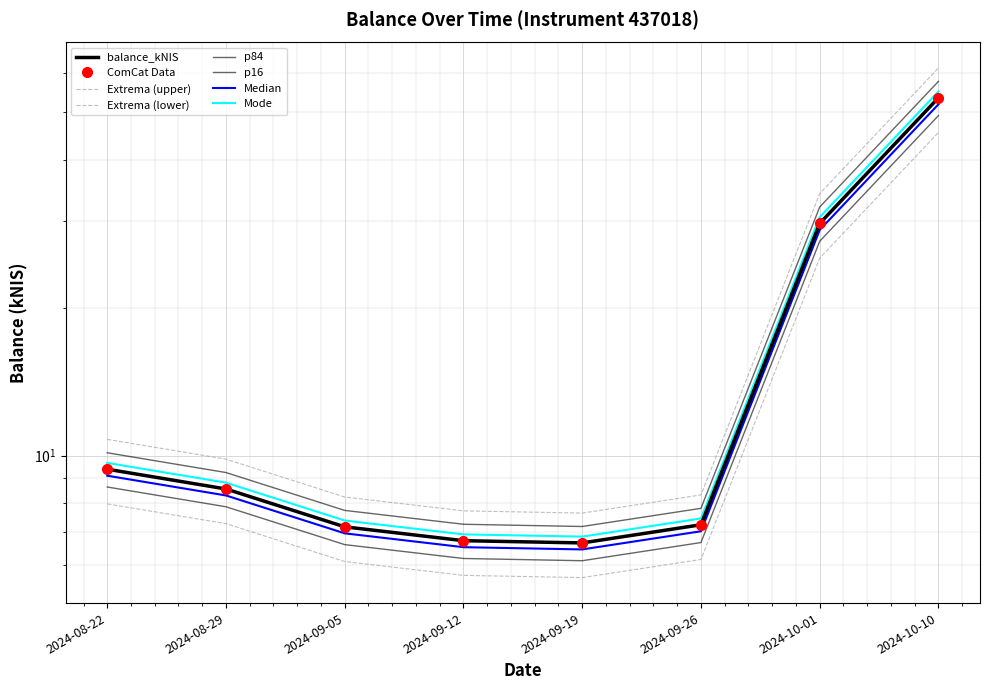

Rank the categories by value from lowest to highest.

2024-09-19, 2024-09-12, 2024-09-05, 2024-09-26, 2024-08-29, 2024-08-22, 2024-10-01, 2024-10-10